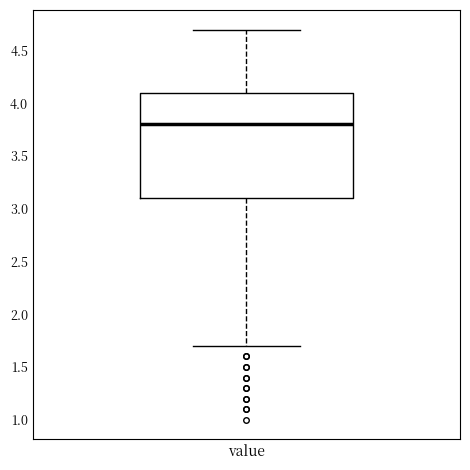

Where does the median line of the box for value sit on the y-axis? The values are not printed on the chart, so give them approximately, as read against the axis.

3.8